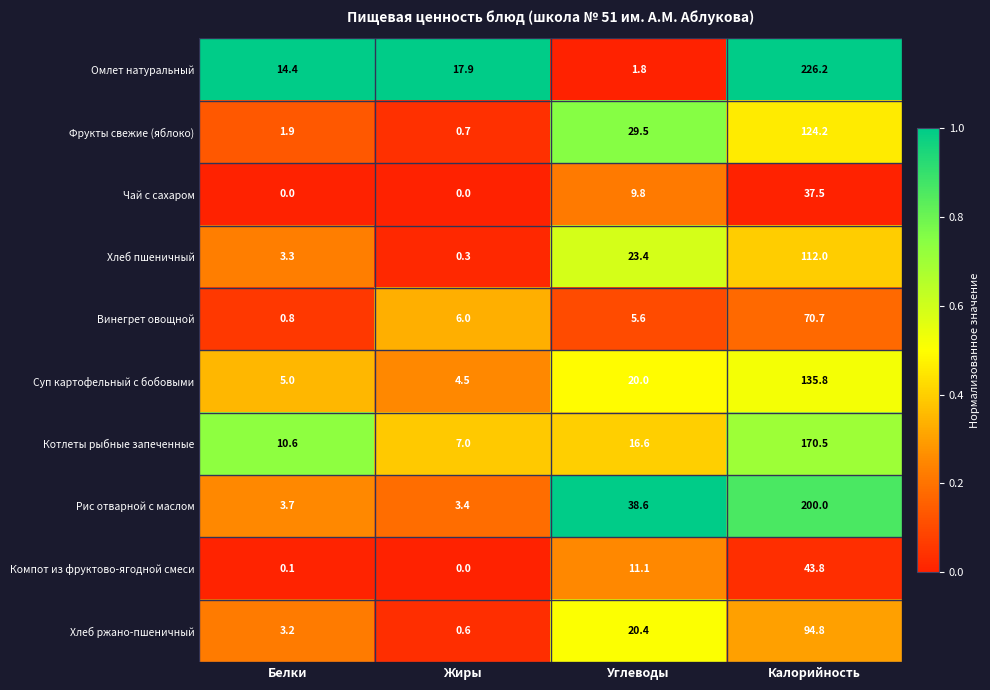

The Рис отварной с маслом series shows 38.6 at Углеводы. True or false?

True